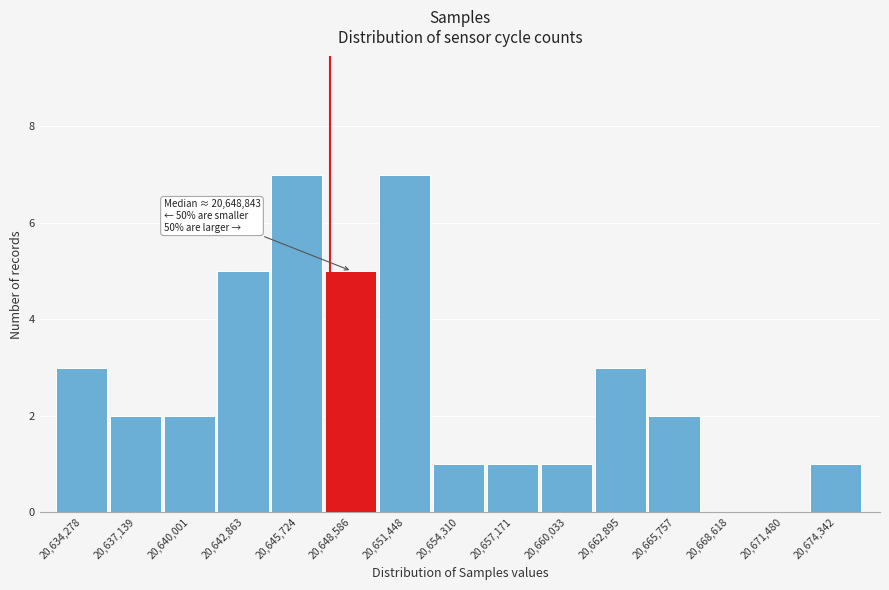

Reading left to right, what are all the values shown in this chart?

20,634,278=3	20,637,139=2	20,640,001=2	20,642,863=5	20,645,724=7	20,648,586=5	20,651,448=7	20,654,310=1	20,657,171=1	20,660,033=1	20,662,895=3	20,665,757=2	20,668,618=0	20,671,480=0	20,674,342=1